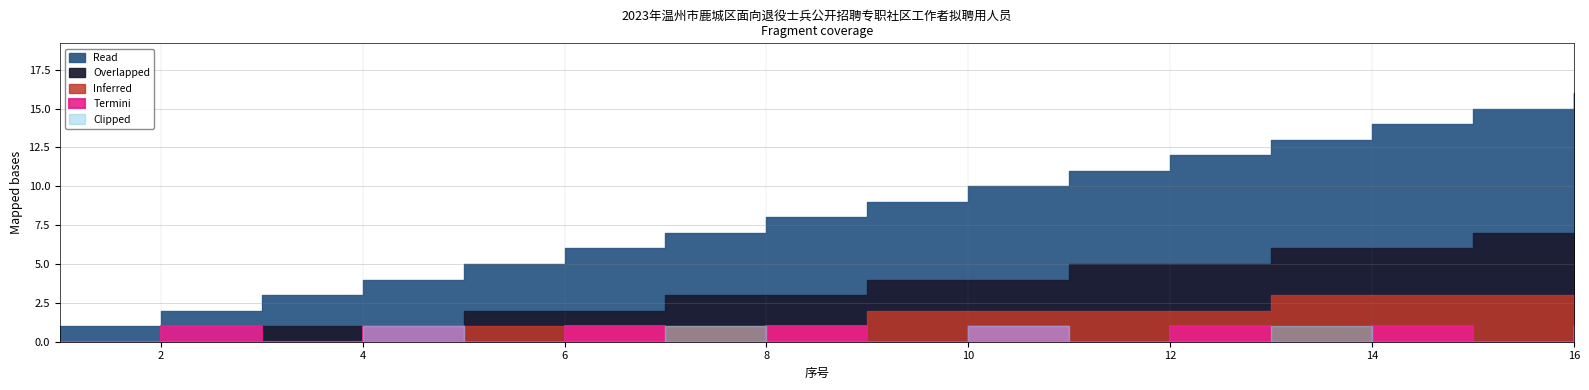

Reading right to left, transcribe all the data shown in this chart.

Read: 16	15	14	13	12	11	10	9	8	7	6	5	4	3	2	1
Overlapped: 7	7	6	6	5	5	4	4	3	3	2	2	1	1	0	0
Inferred: 3	3	3	3	2	2	2	2	1	1	1	1	0	0	0	0
Termini: 1	0	1	0	1	0	1	0	1	0	1	0	1	0	1	0
Clipped: 1	0	0	1	0	0	1	0	0	1	0	0	1	0	0	0